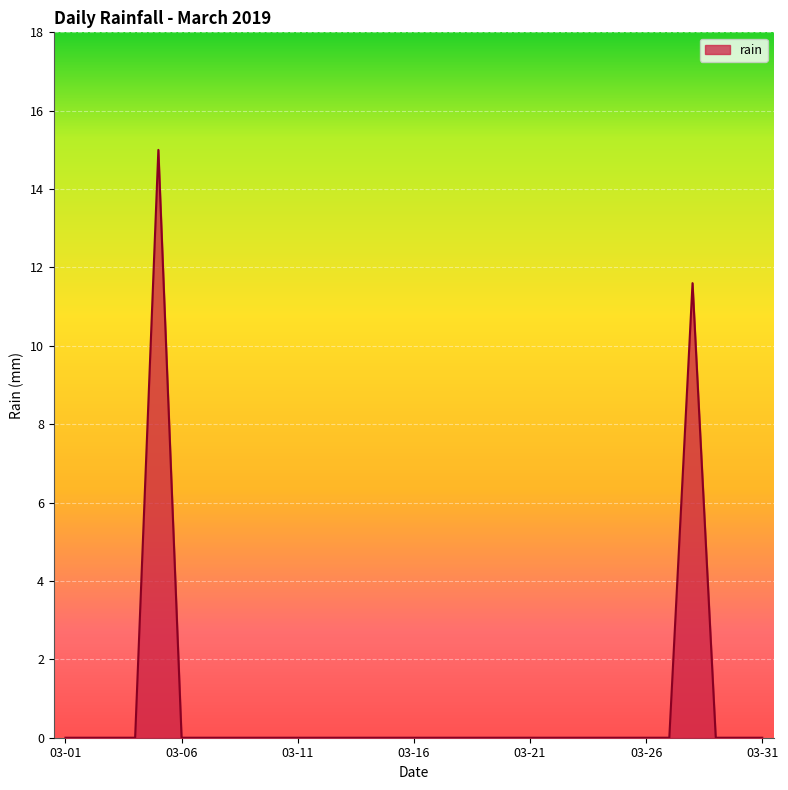

What is the maximum value shown in the chart?

15.0